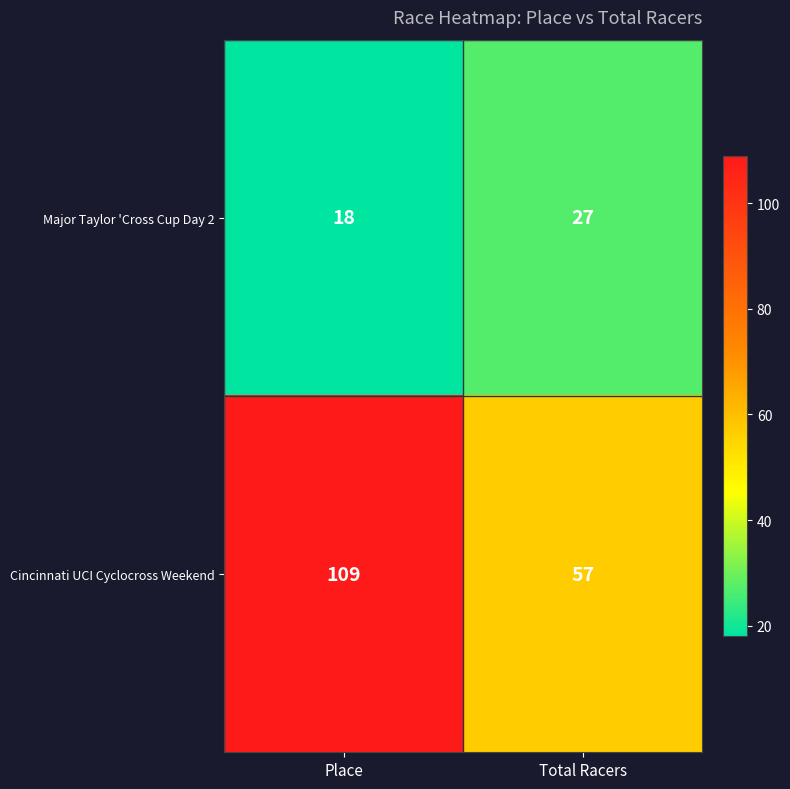

Reading left to right, extract all data points from this chart.

Major Taylor 'Cross Cup Day 2: Place=18	Total Racers=27
Cincinnati UCI Cyclocross Weekend: Place=109	Total Racers=57